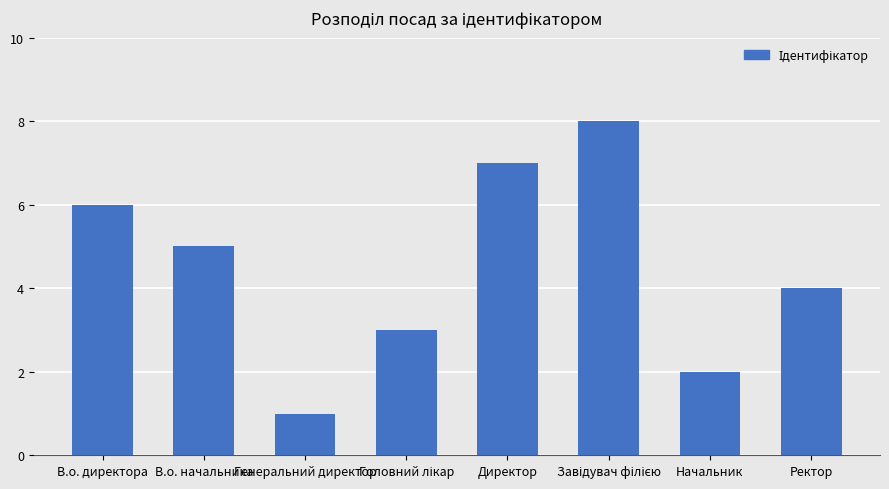

At which label does the data first exceed 5?

В.о. директора